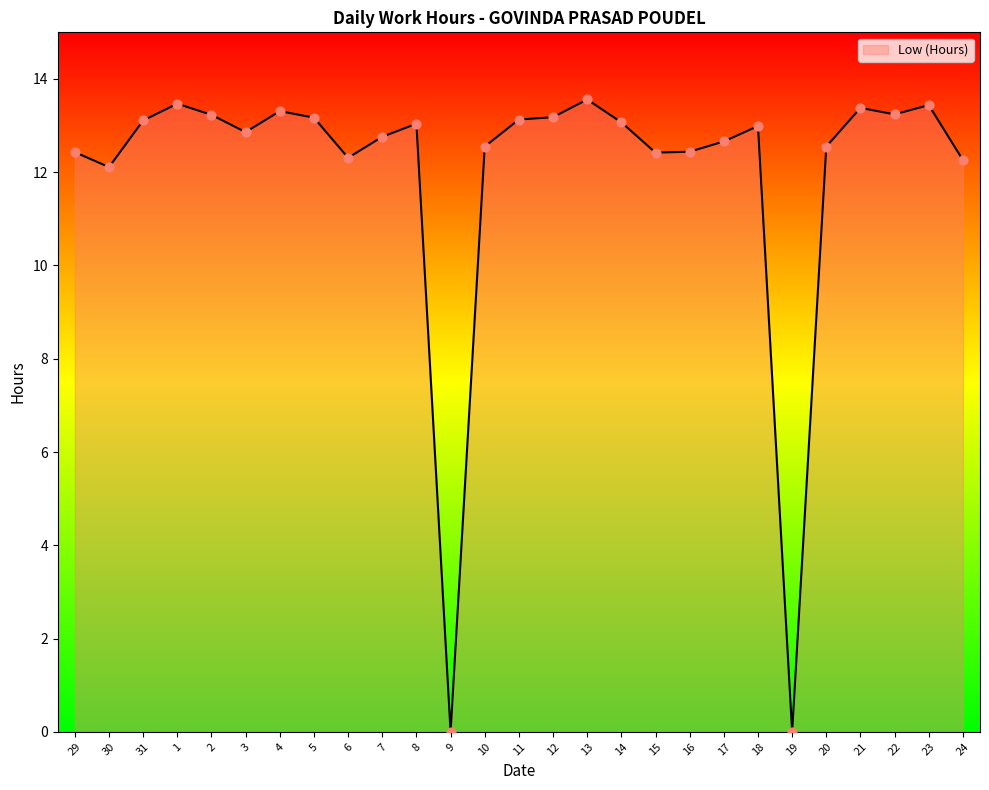

Between 9 and 7, which is larger?

7